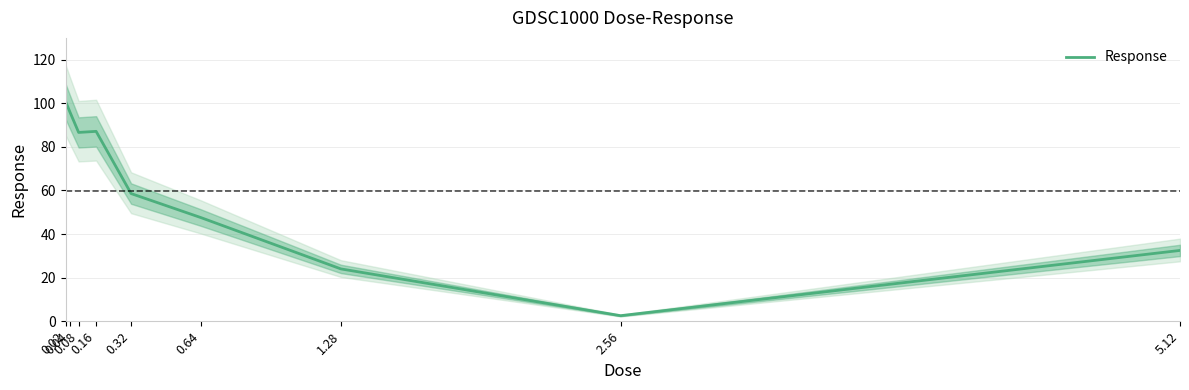

What is the label of the 8th point from the left?

2.56